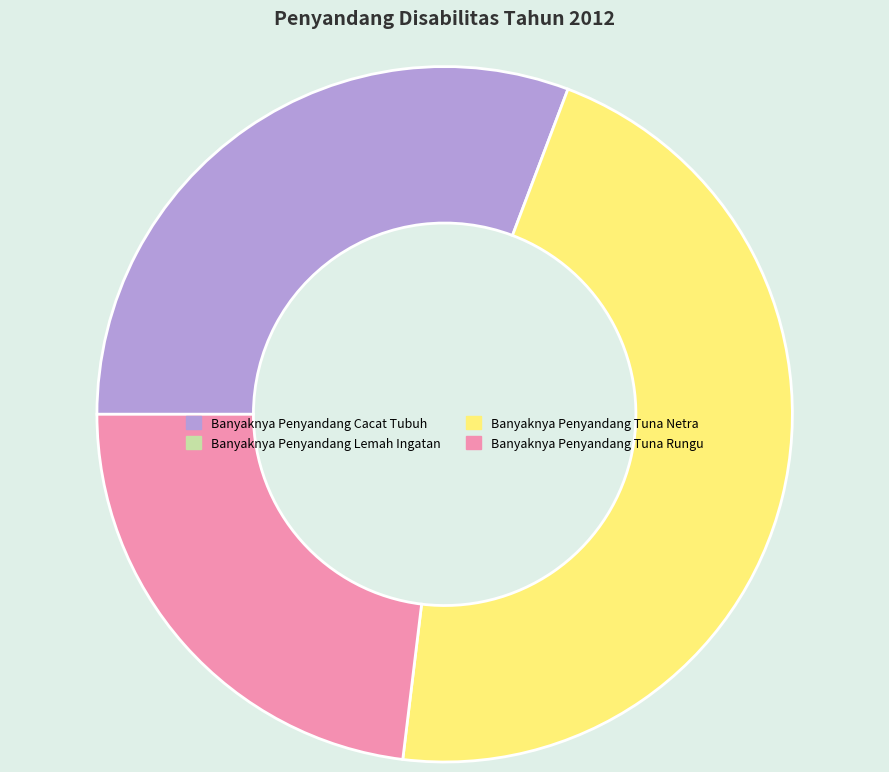

Is there a majority slice in this chart?

No